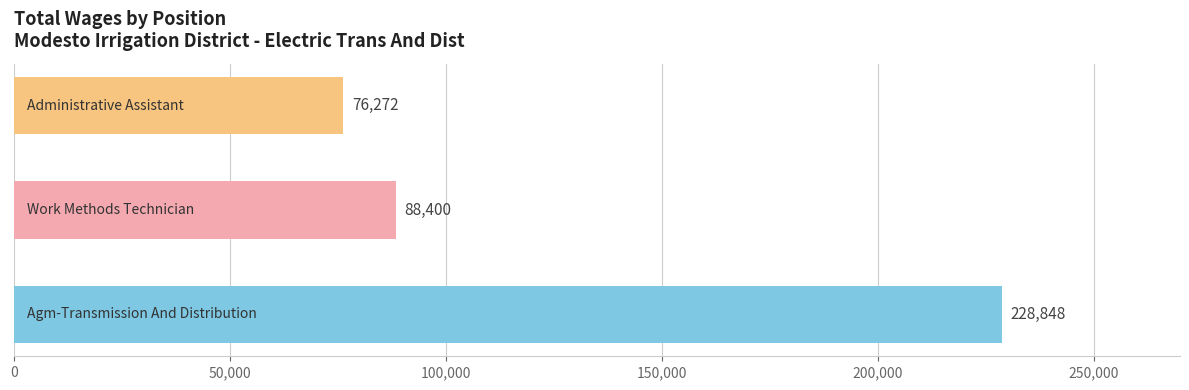

What is the sum of all values?

393520